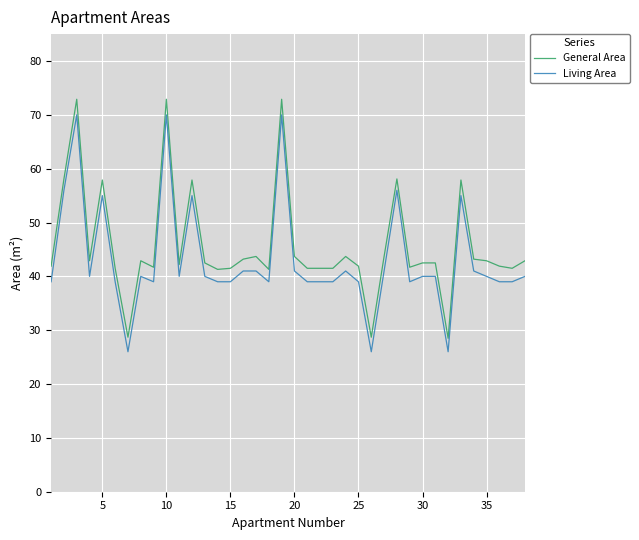

What is the difference between the maximum and minimum values in the General Area series?

44.4